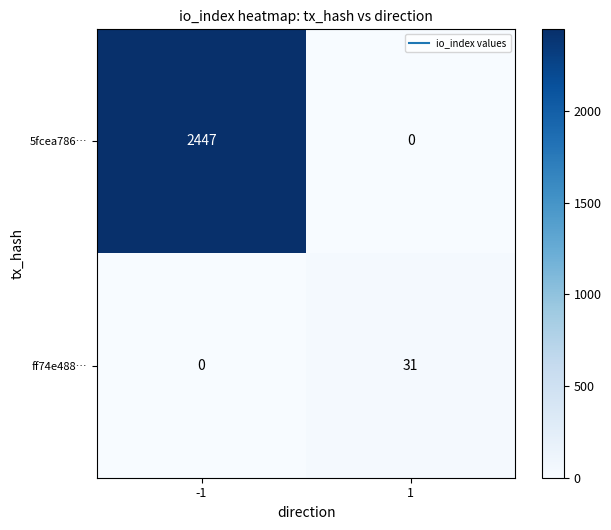

What is the spread (max minus min) of values at -1?

2447